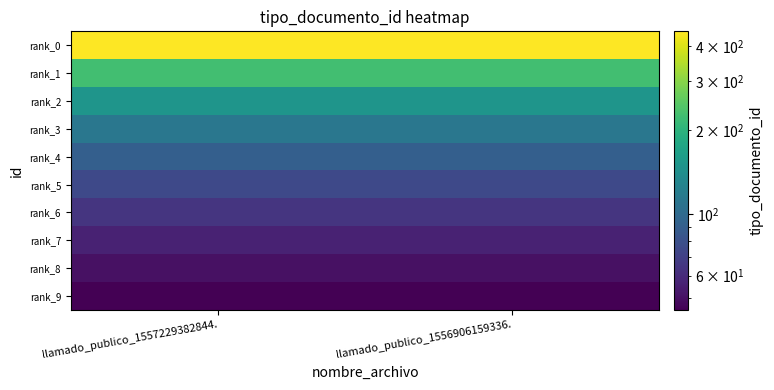

Which series changed the most between llamado_publico_1557229382844. and llamado_publico_1556906159336.?

rank_0